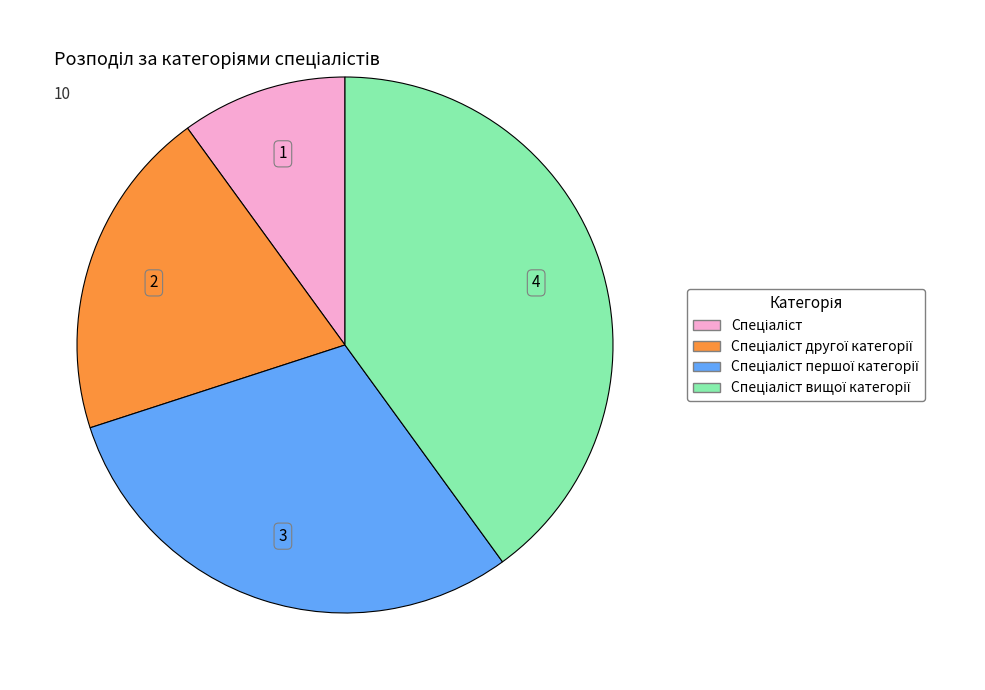

Does any single category account for the majority?

No